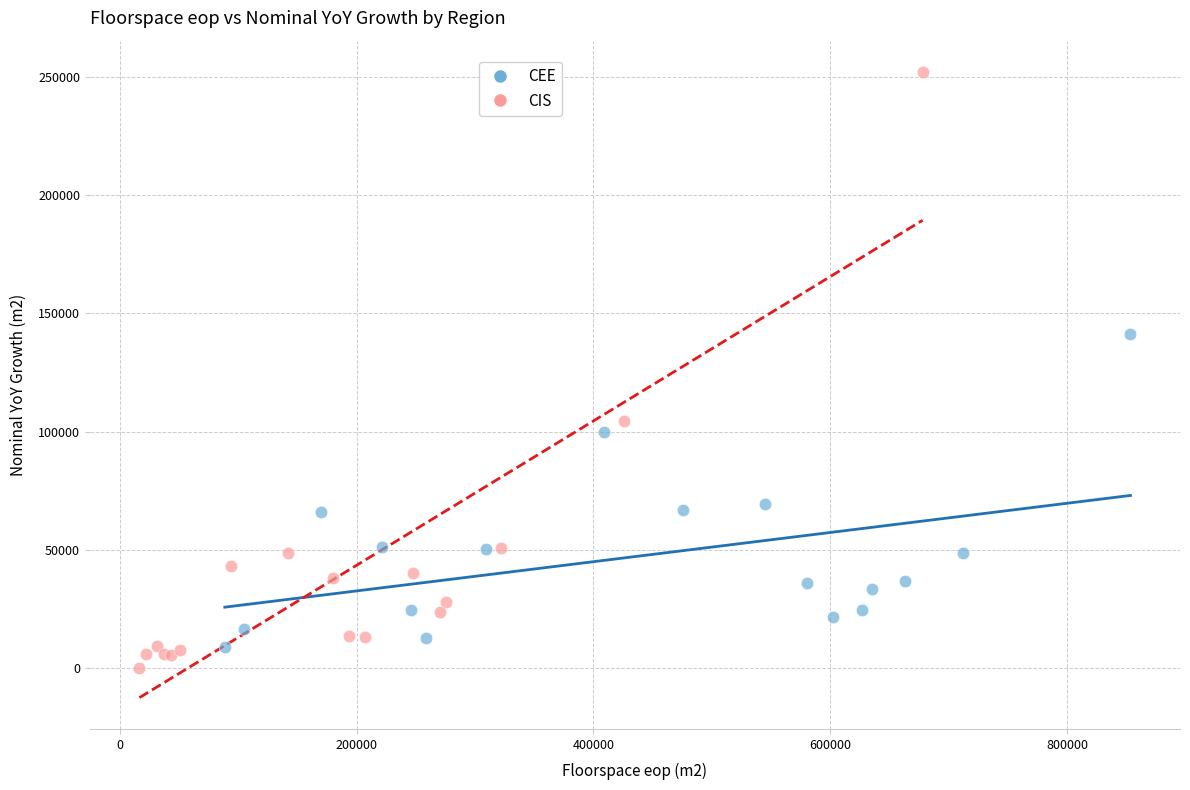

What are all the series names shown in the legend?

CEE, CIS